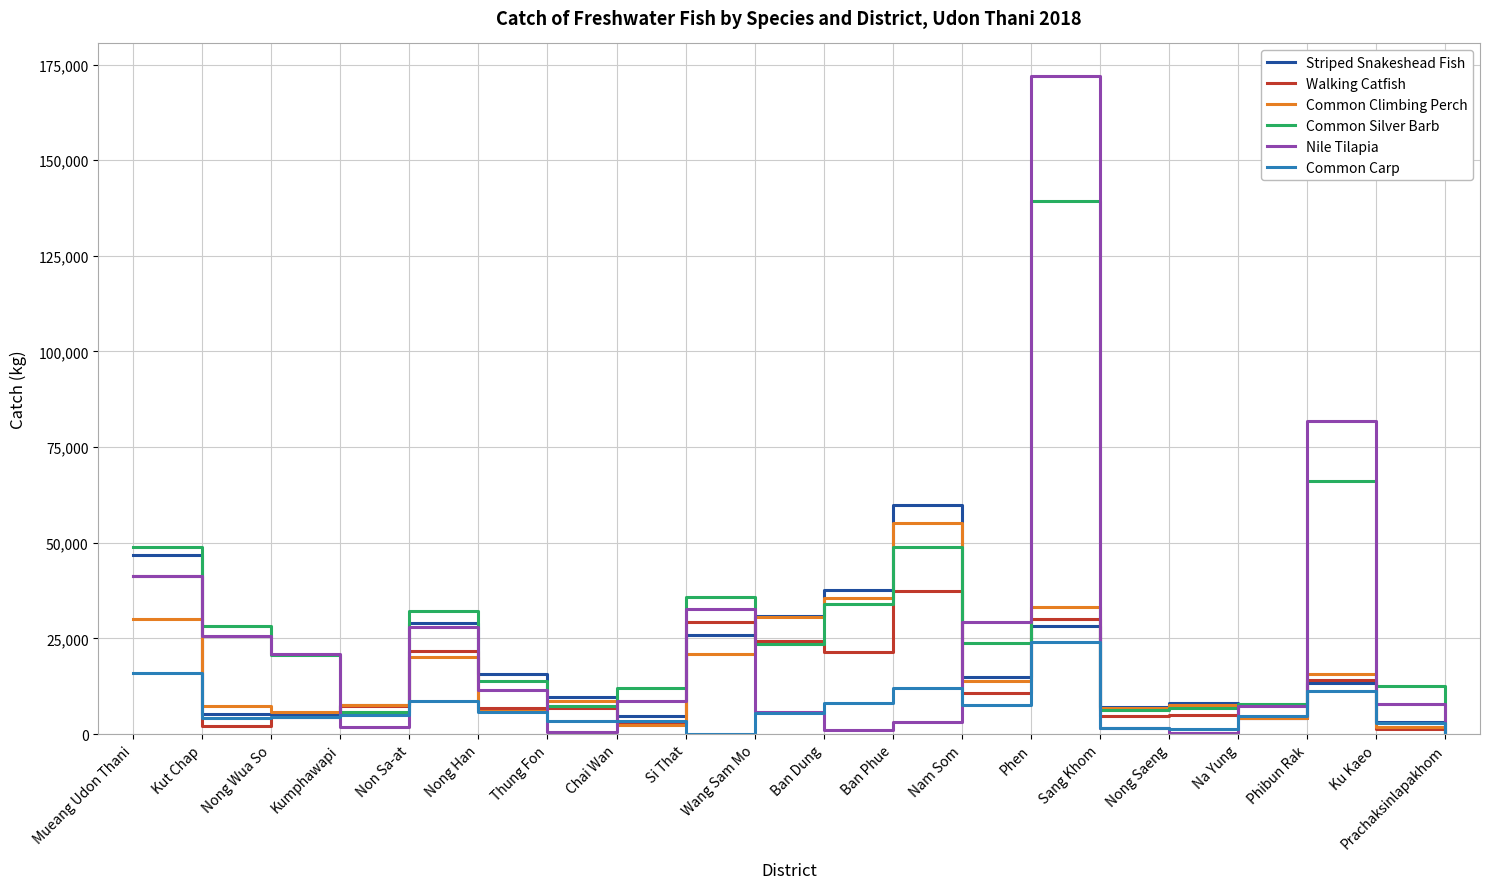

Read the Nile Tilapia value at Wang Sam Mo.

5753